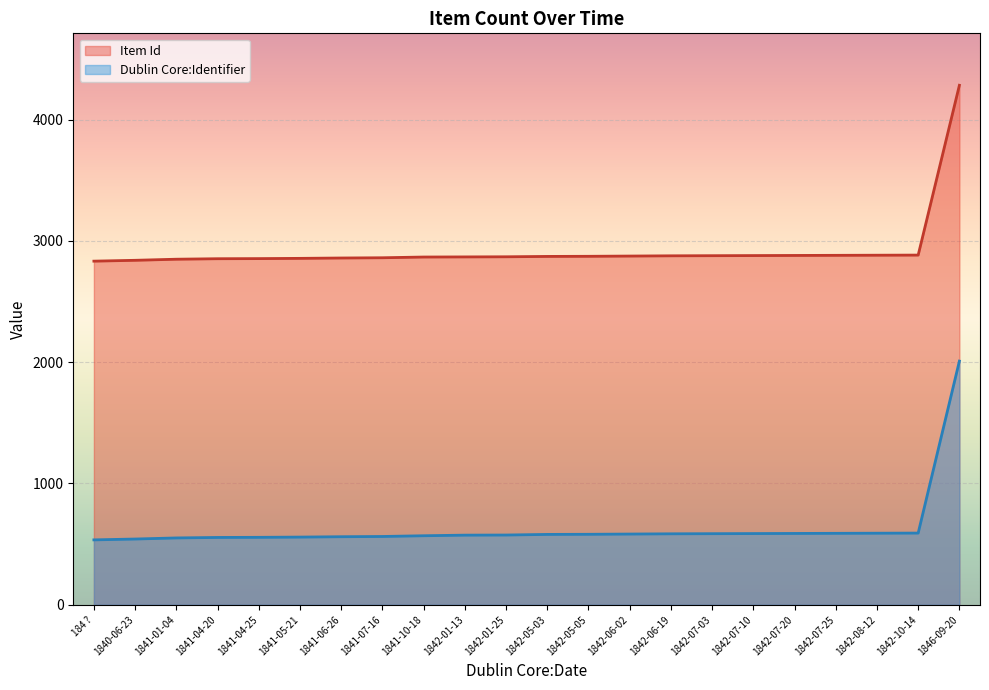

True or false: Dublin Core:Identifier and Item Id intersect in this chart.

False